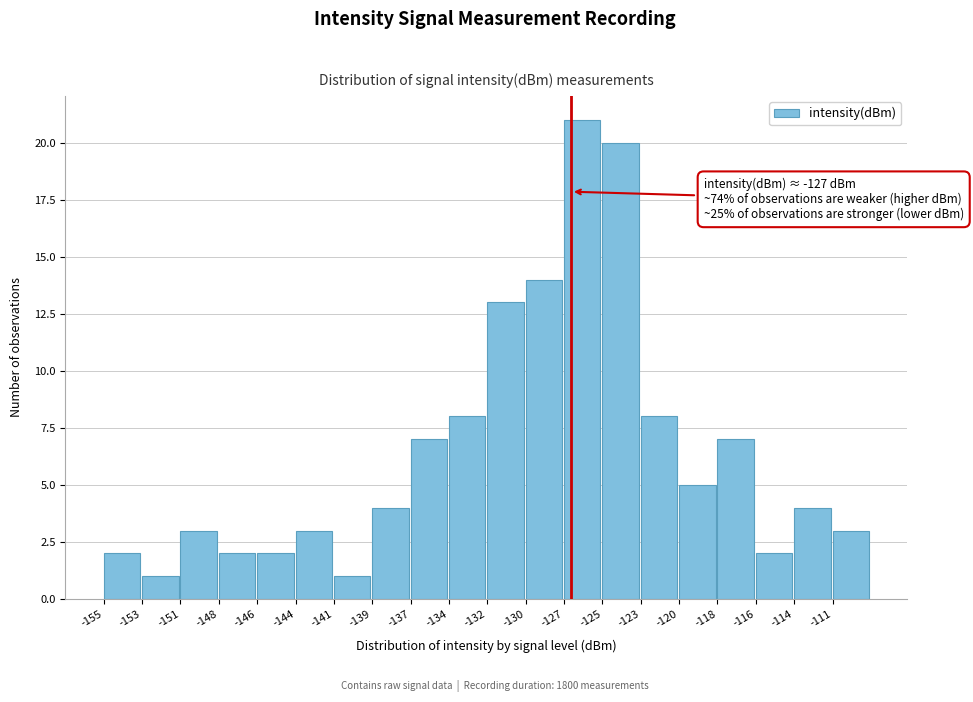

Which range on the x-axis has the tallest bar?

-127.5 to -125.0